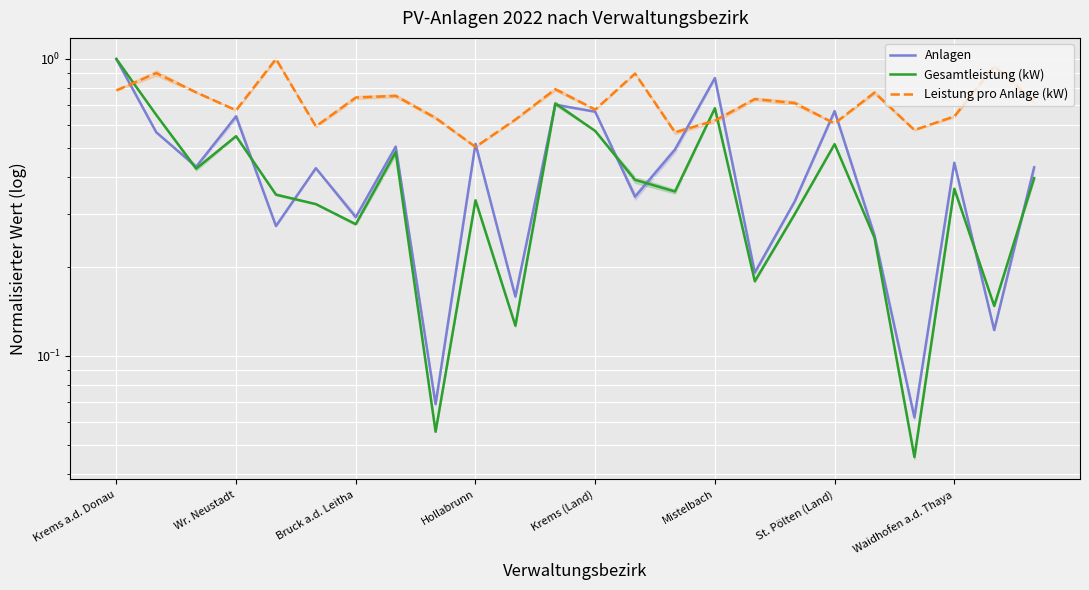

Between 17 and 10, which is larger?

17